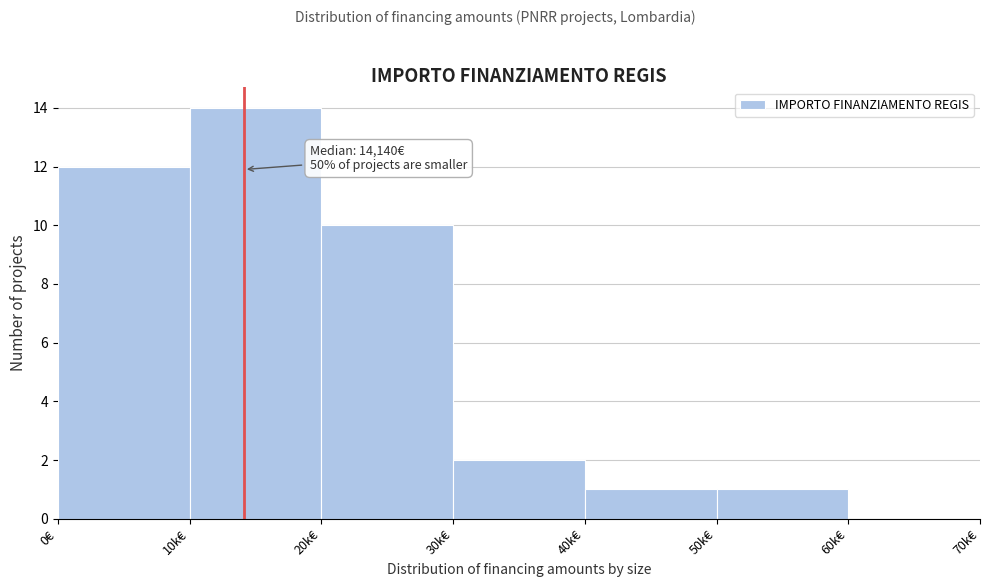

Reading right to left, list all the values displayed in this chart.

60k€=0	50k€=1	40k€=1	30k€=2	20k€=10	10k€=14	0€=12